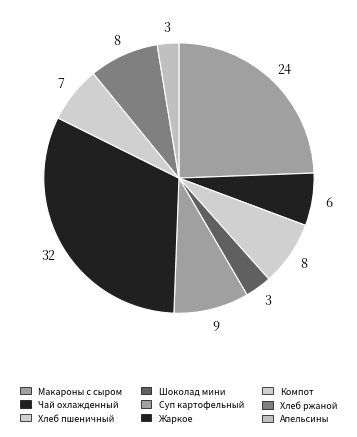

Count the number of slices in the pie.

9